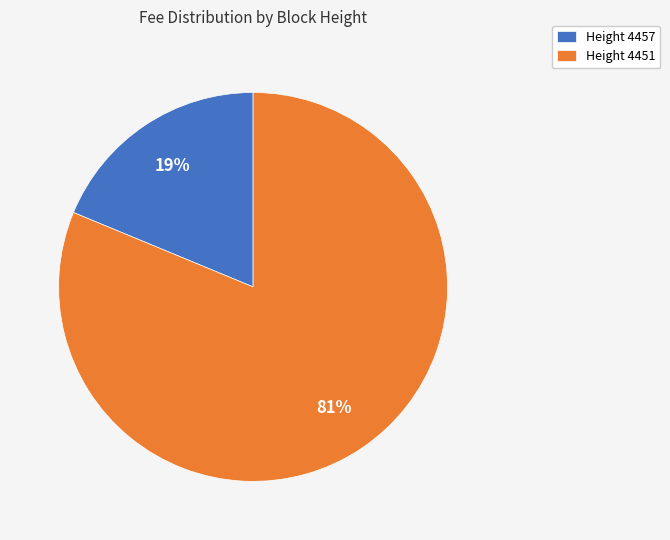

What percentage is the Height 4451 slice, to the nearest percent?

81%